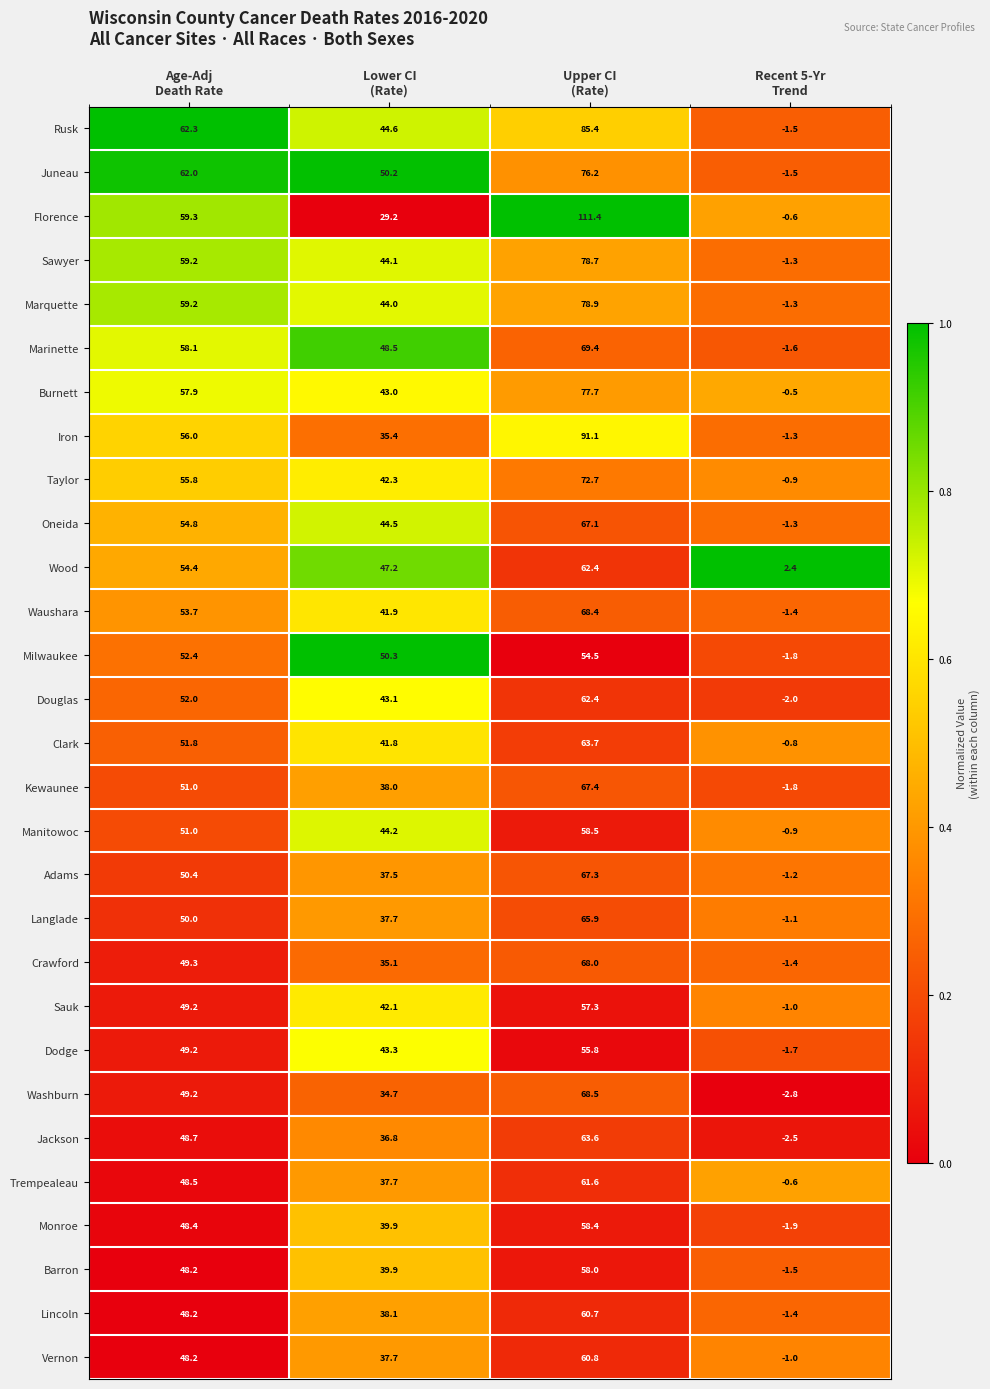

What is the average value of the Crawford series?

37.8